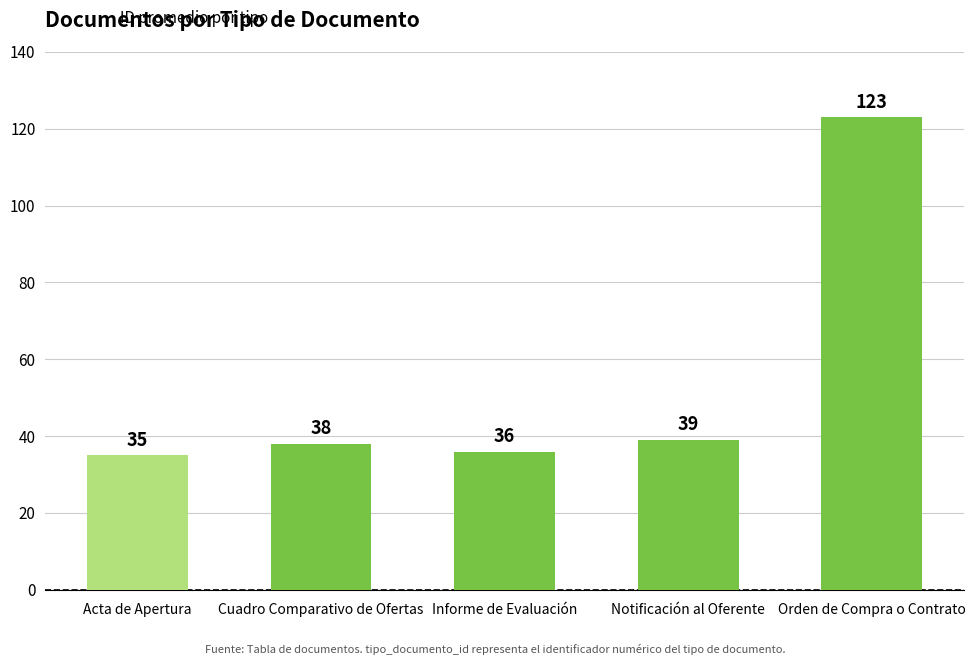

What is the difference between the maximum and minimum values?

88